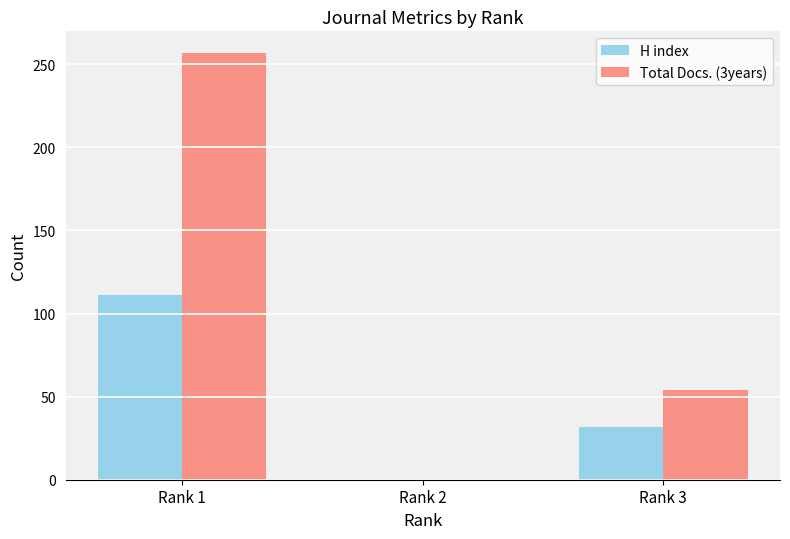

What is the sum of the H index values at Rank 3 and Rank 1?

143